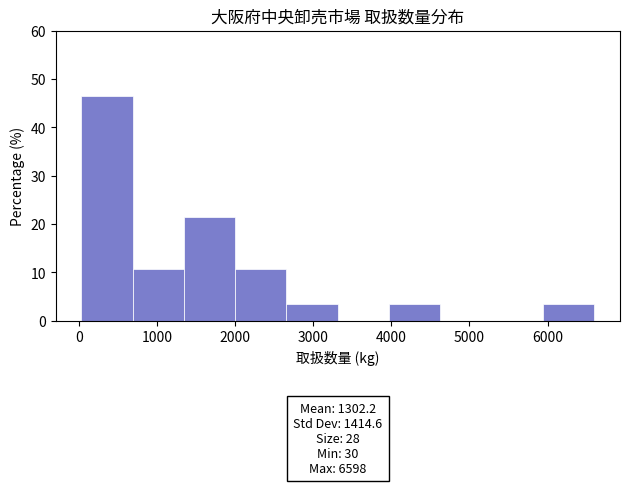

Over which range of the x-axis is the bar tallest?

0 to 700